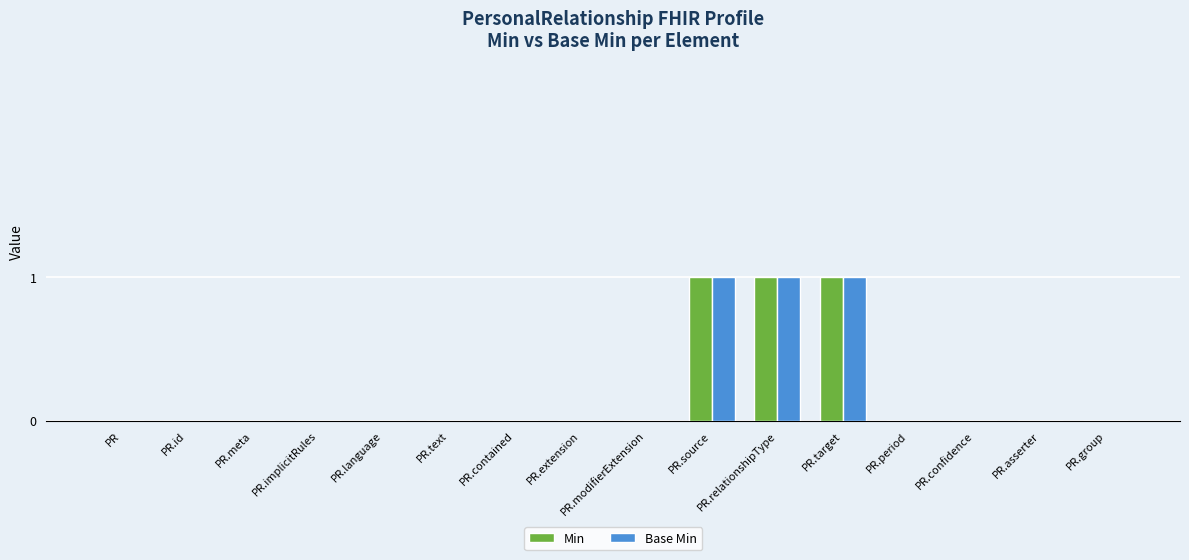

Is it true that Min equals 1 at PR.target?

True